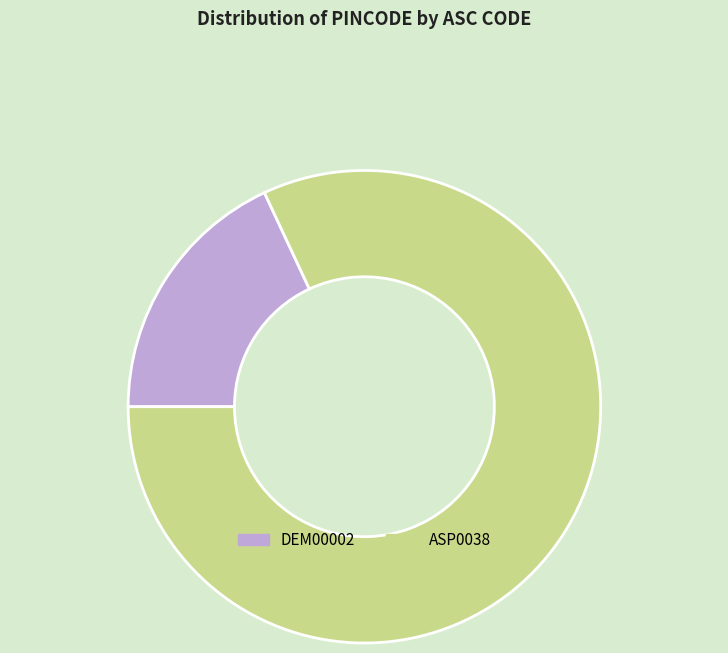

What is the smallest slice in the pie chart?

DEM00002